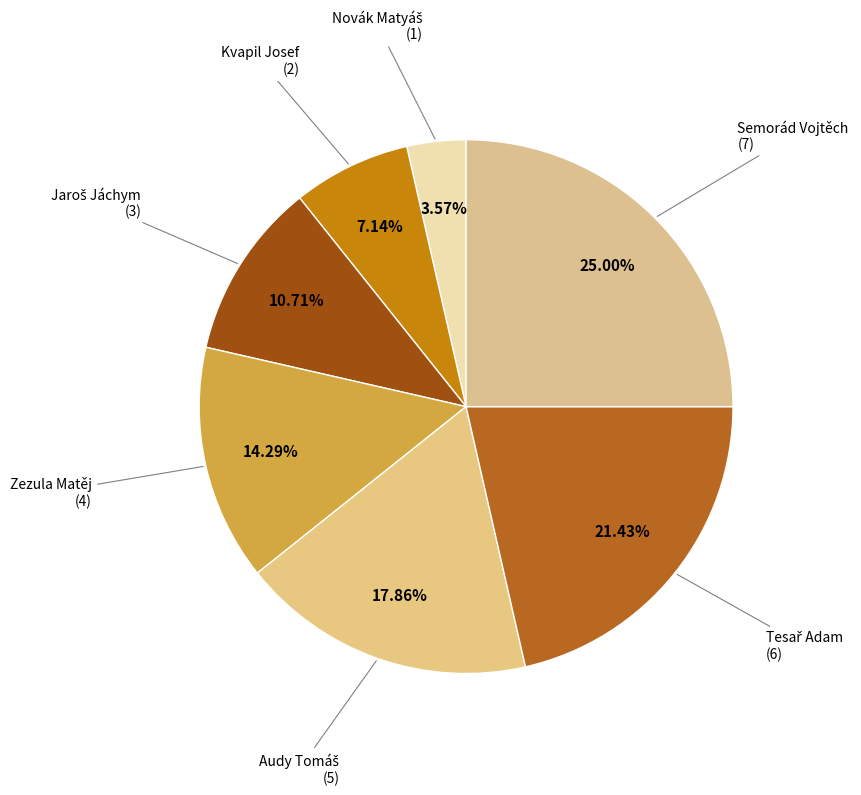

Do Kvapil Josef and Semorád Vojtěch together represent more than half of the pie?

No